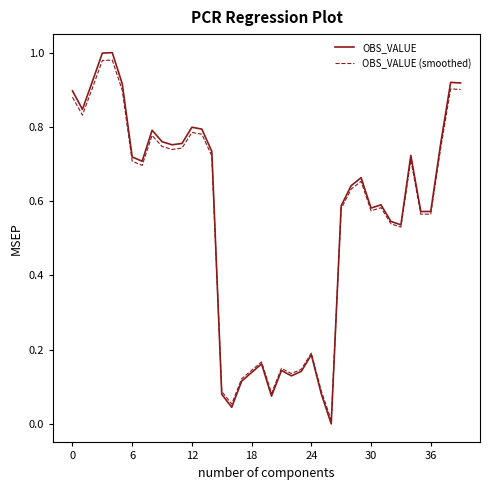

Which series has the widest spread of values?

OBS_VALUE